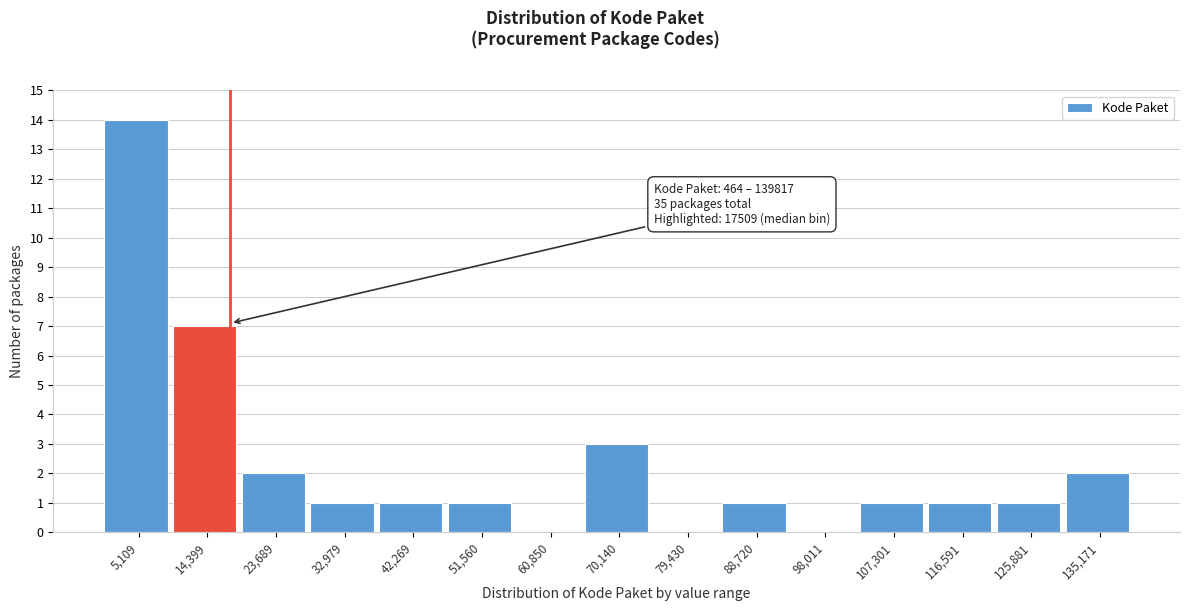

Over which range of the x-axis is the bar tallest?

0 to 10000